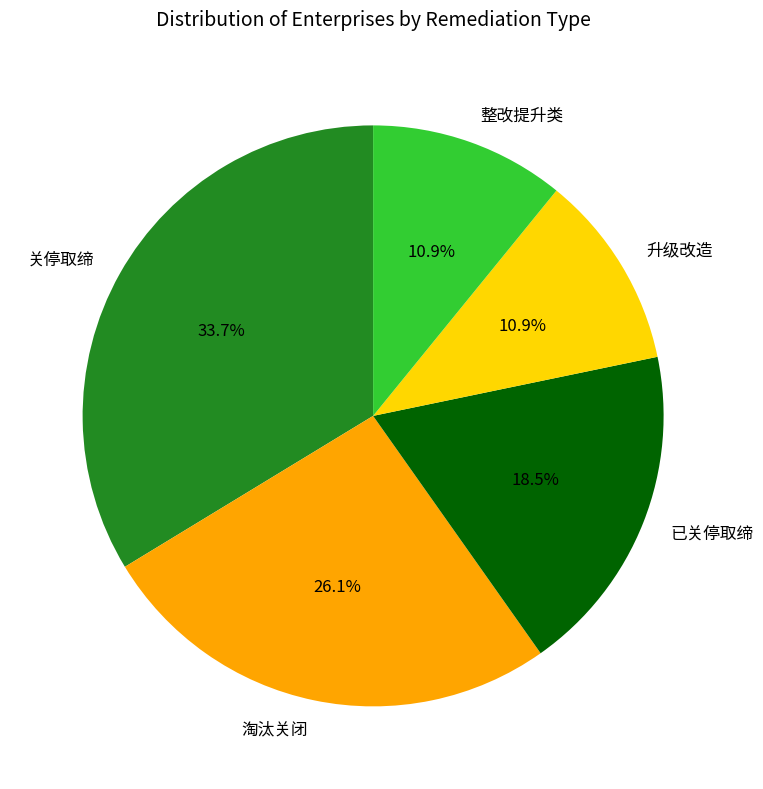

The 关停取缔 slice represents 39% of the pie. True or false?

False